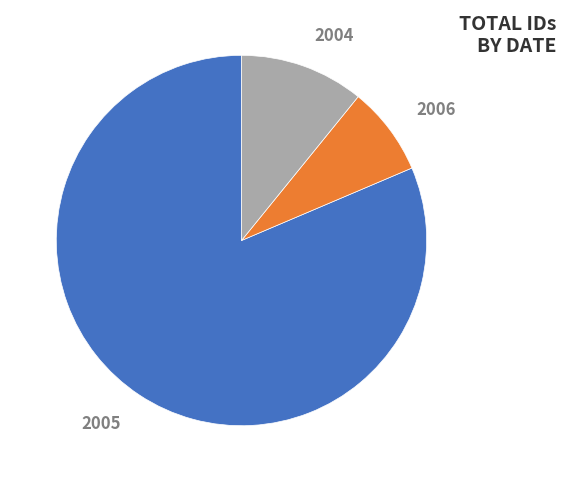

Between 2005 and 2006, which is larger?

2005